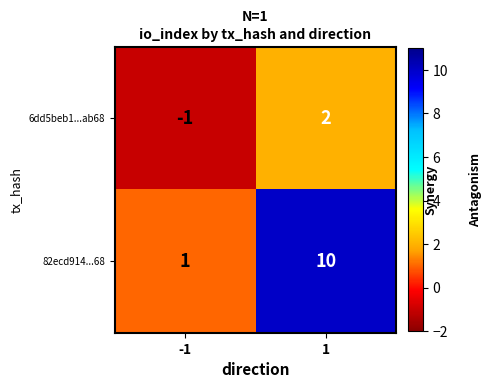

What is the smallest value displayed?

-1